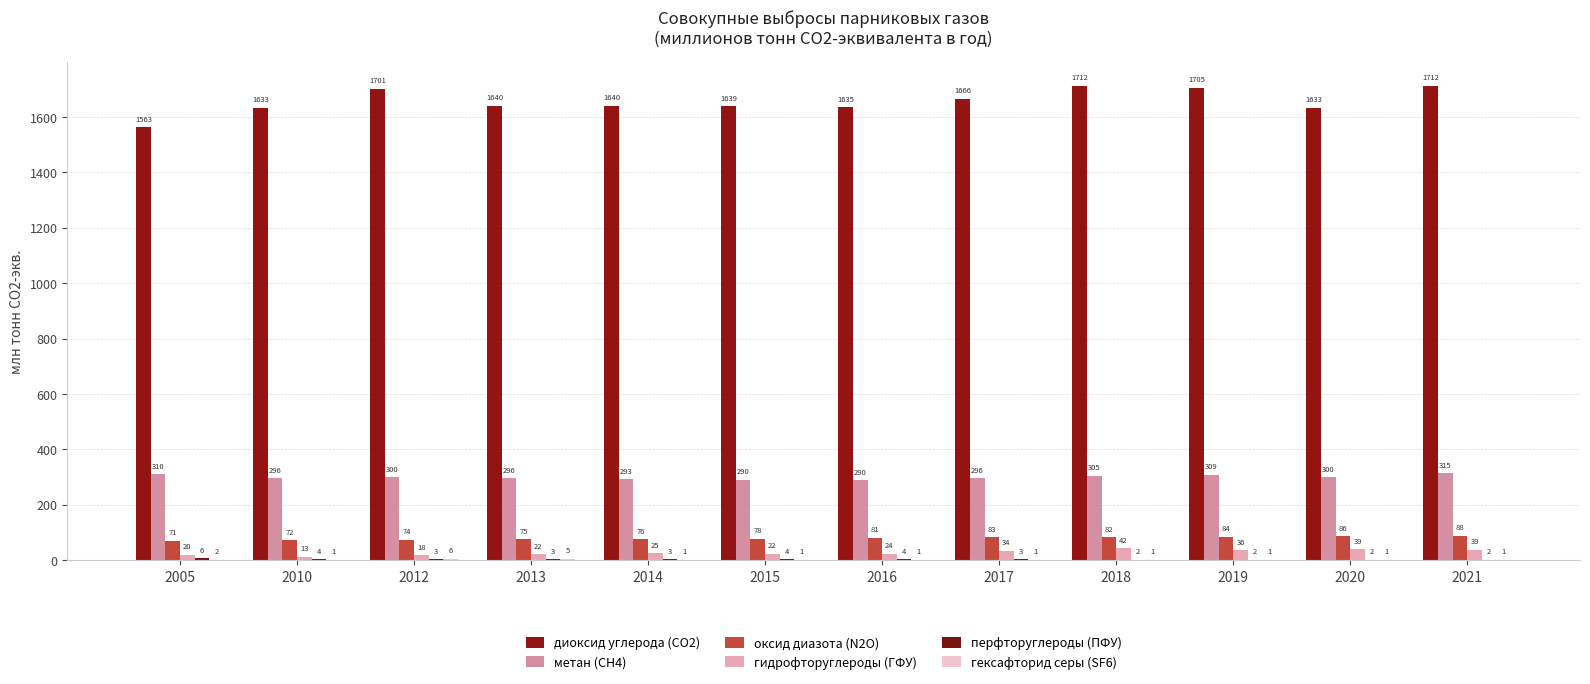

What is the highest value of the гексафторид серы (SF6) series?

5.5